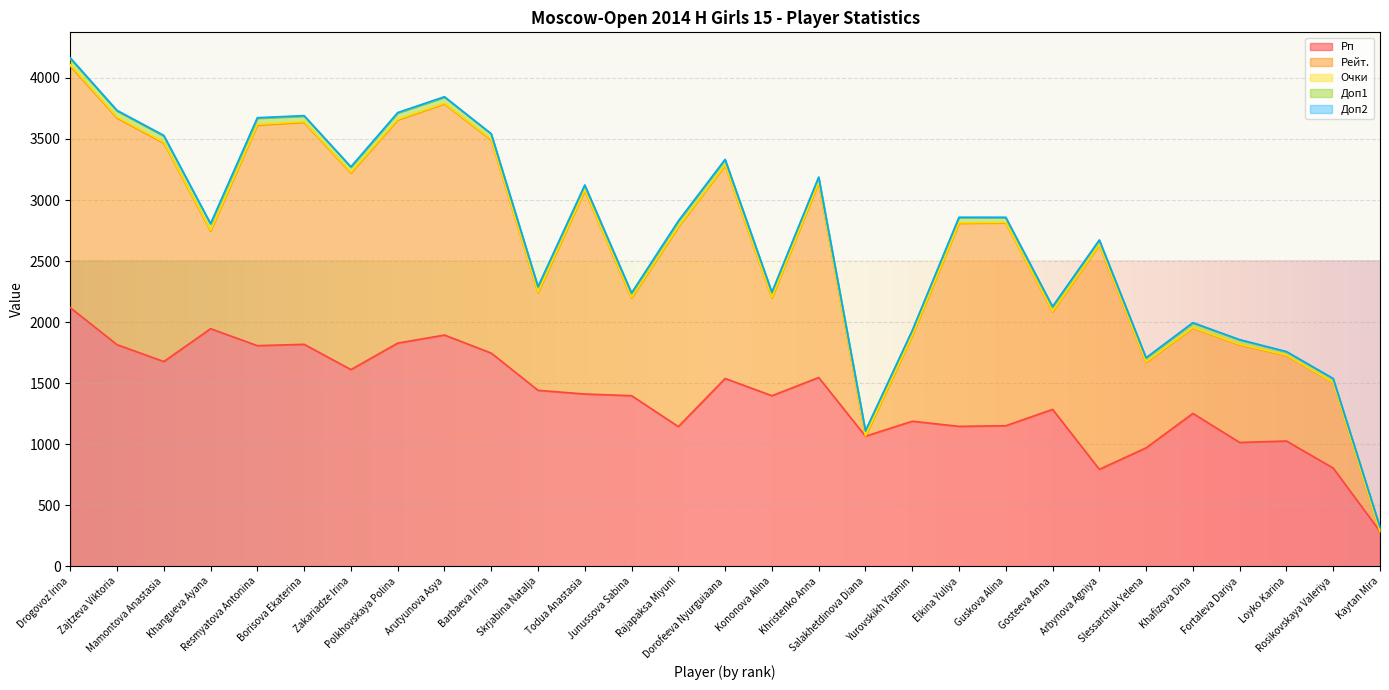

Rank the series at Arbynova Agniya from lowest to highest value.

Доп2, Очки, Доп1, Рп, Рейт.